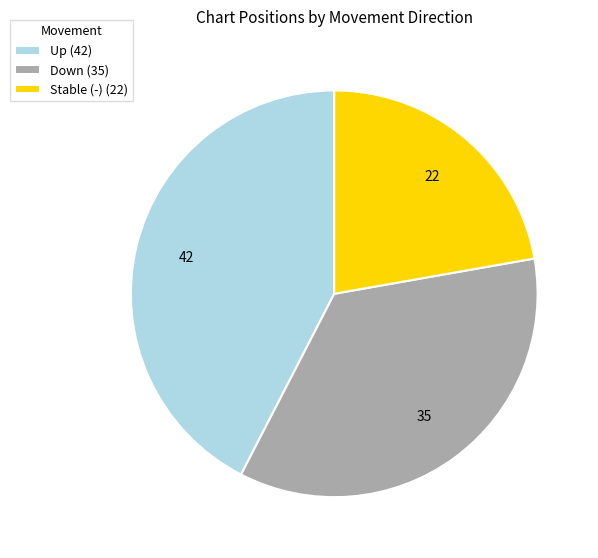

Between Up (42) and Down (35), which is larger?

Up (42)